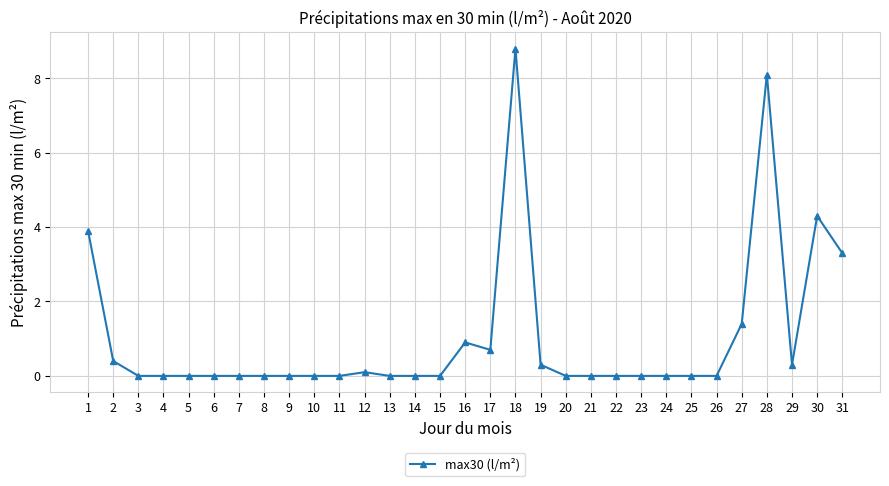

Which label corresponds to the largest value in the chart?

18